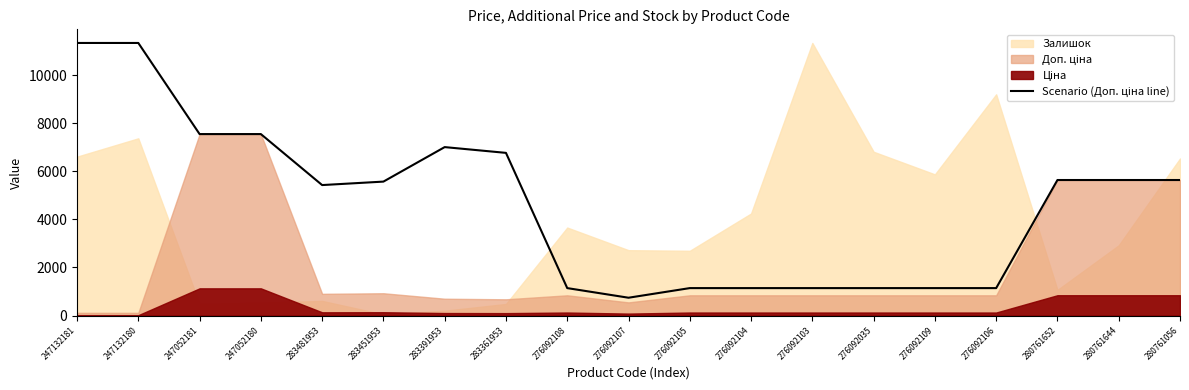

What is the sum of all values?

88168.7